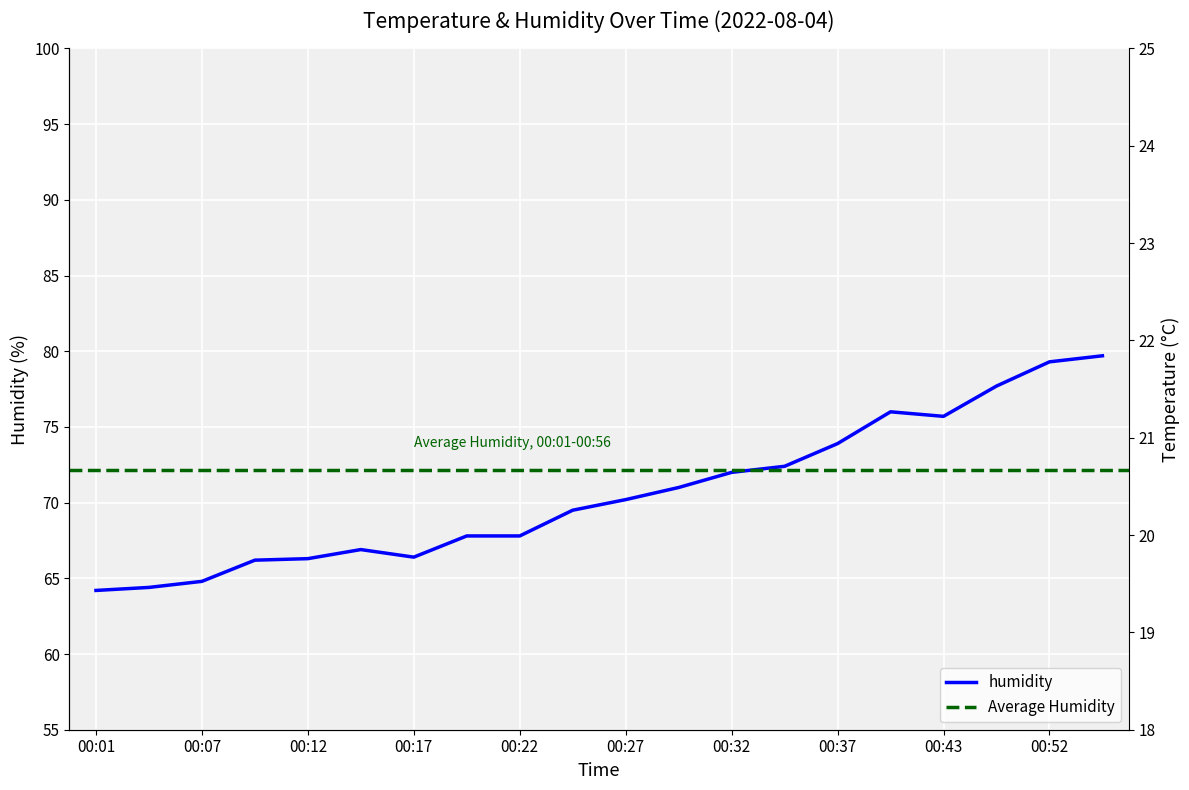

Which series changed the most between 00:12 and 00:15?

humidity